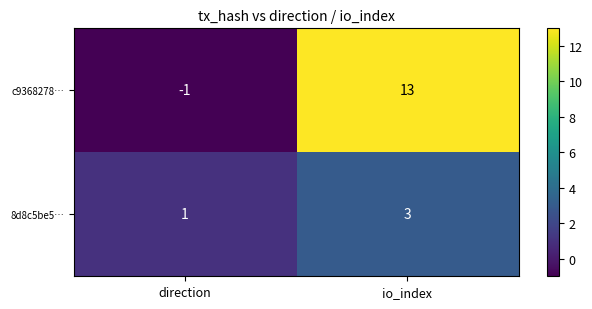

Is it true that c9368278… equals 13 at io_index?

True